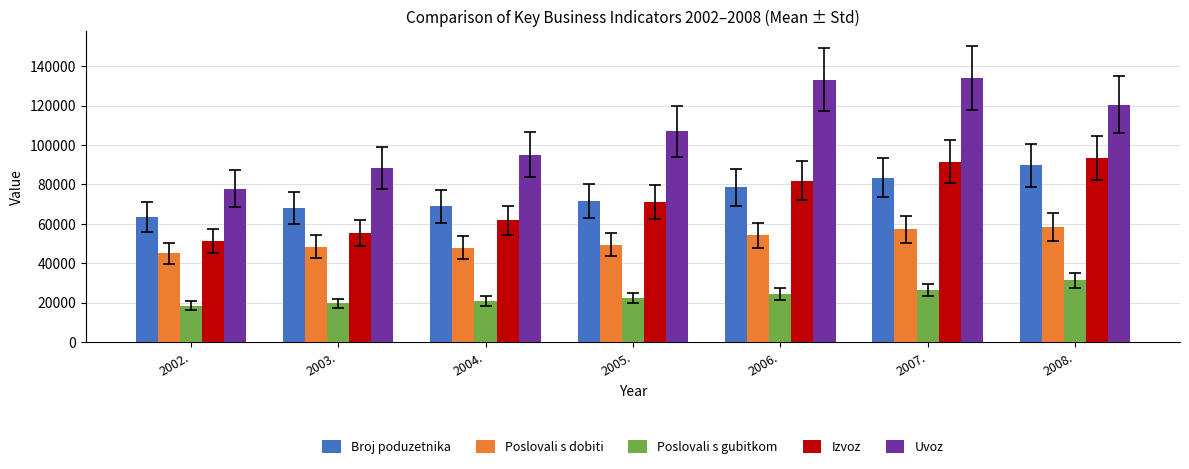

The value of Poslovali s dobiti at 2004. is 64095. True or false?

False